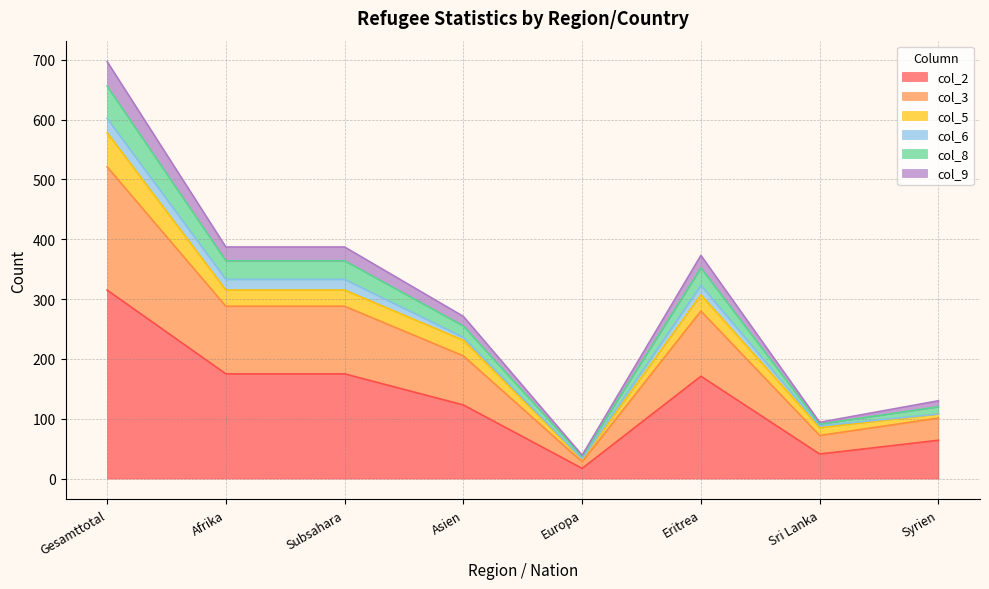

True or false: col_2 and col_9 cross at least once.

False